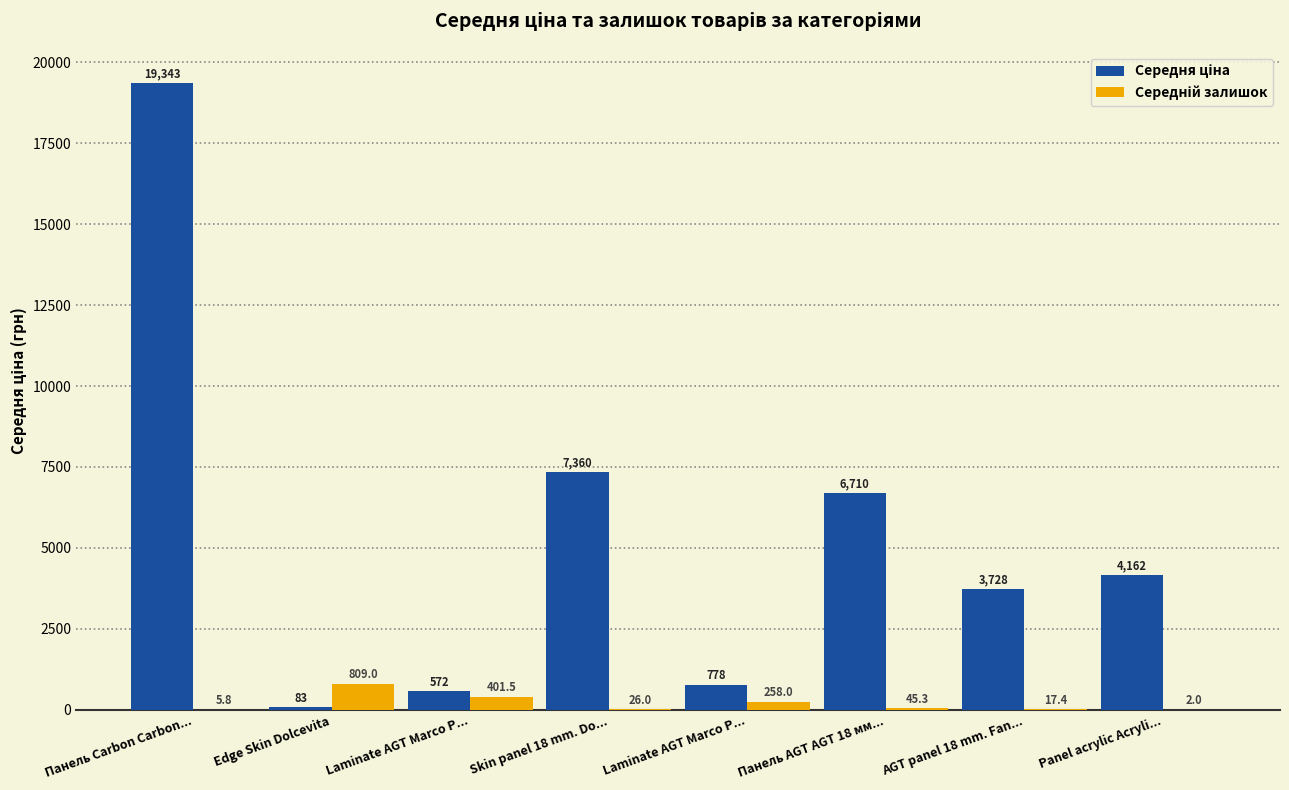

Reading right to left, what are all the values shown in this chart?

Середня ціна: Panel acrylic Acryli...=4161.8	AGT panel 18 mm. Fan...=3728.4	Панель AGT AGT 18 мм...=6710.2	Laminate AGT Marco P...=778.1	Skin panel 18 mm. Do...=7360.2	Laminate AGT Marco P...=571.6	Edge Skin Dolcevita=82.9	Панель Carbon Carbon...=19343.1
Середній залишок: Panel acrylic Acryli...=2.0	AGT panel 18 mm. Fan...=17.4	Панель AGT AGT 18 мм...=45.3	Laminate AGT Marco P...=258.0	Skin panel 18 mm. Do...=26.0	Laminate AGT Marco P...=401.5	Edge Skin Dolcevita=809.0	Панель Carbon Carbon...=5.8